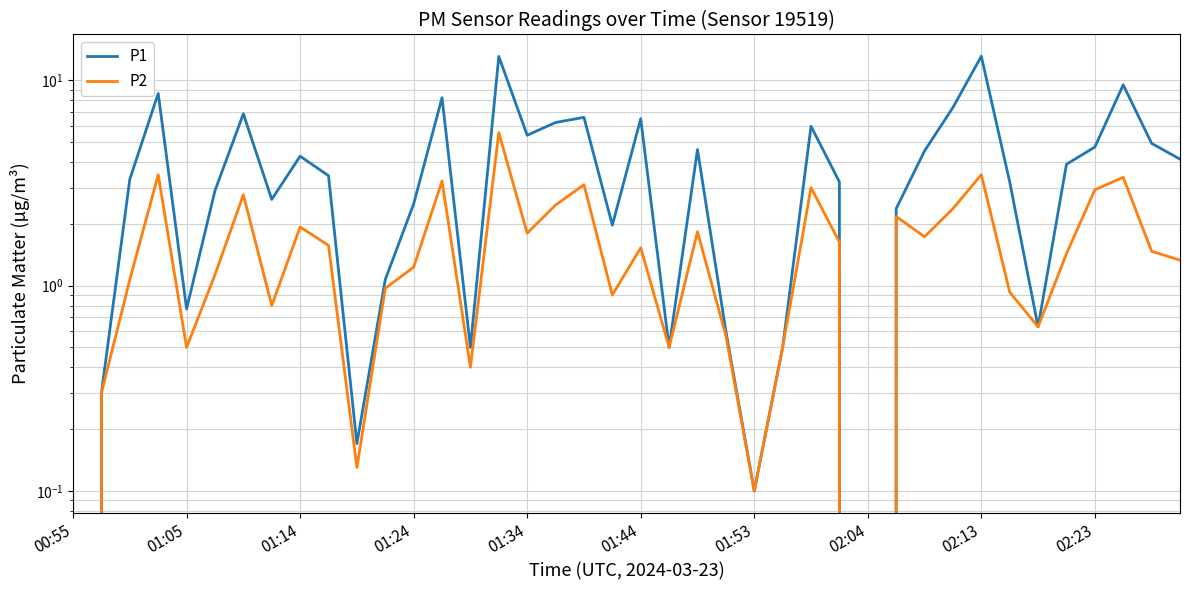

What is the difference between the maximum and minimum values in the P2 series?

5.6